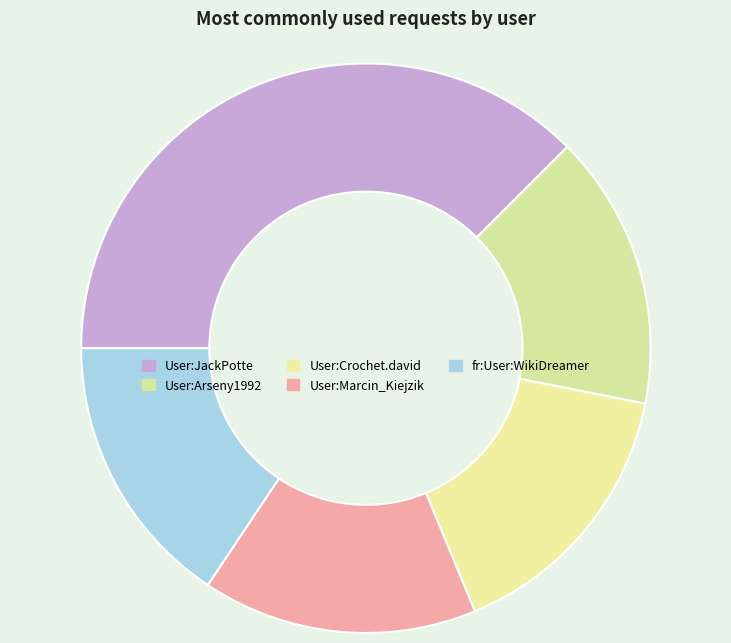

Which has a higher value, User:Arseny1992 or fr:User:WikiDreamer?

User:Arseny1992